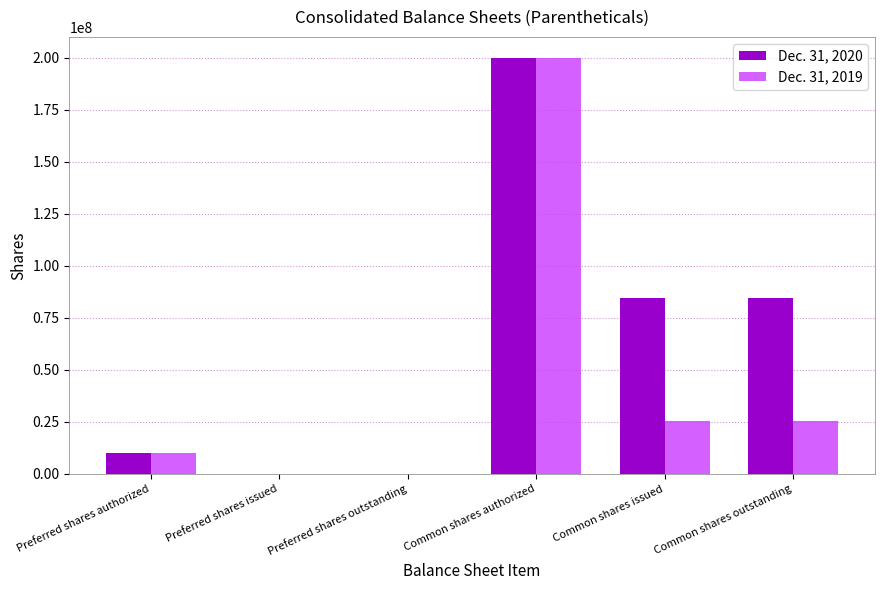

At which category is the sum across all series the highest?

Common shares authorized